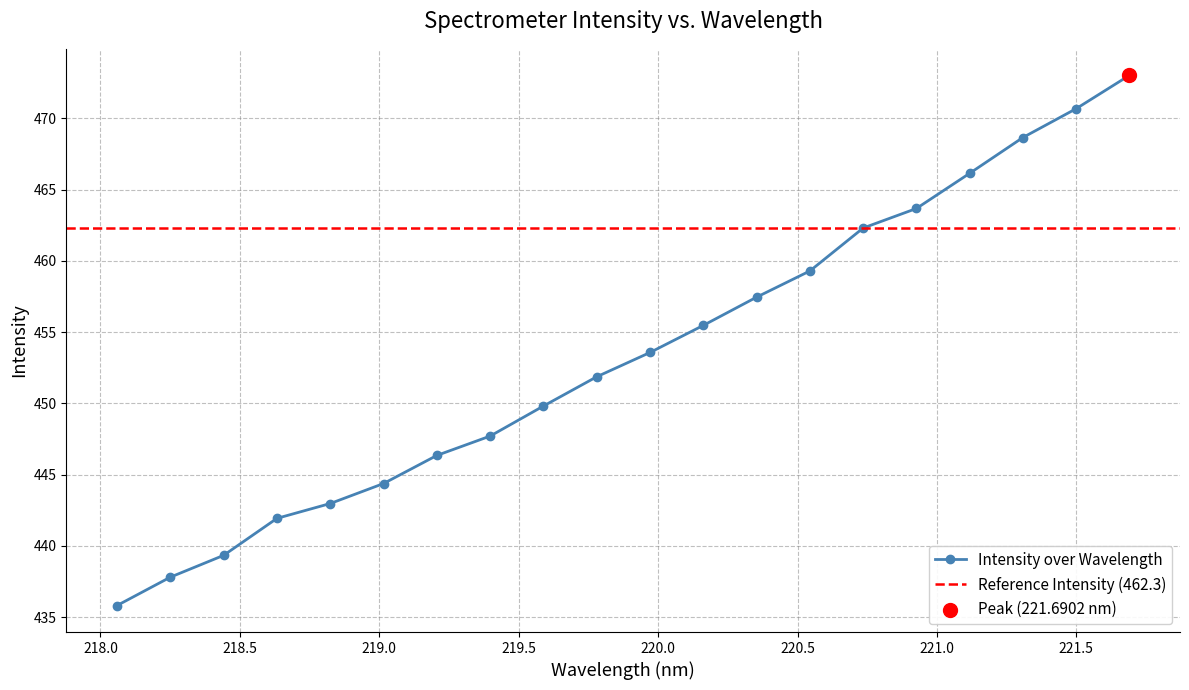

Between 218.442 and 220.3533, which is larger?

220.3533